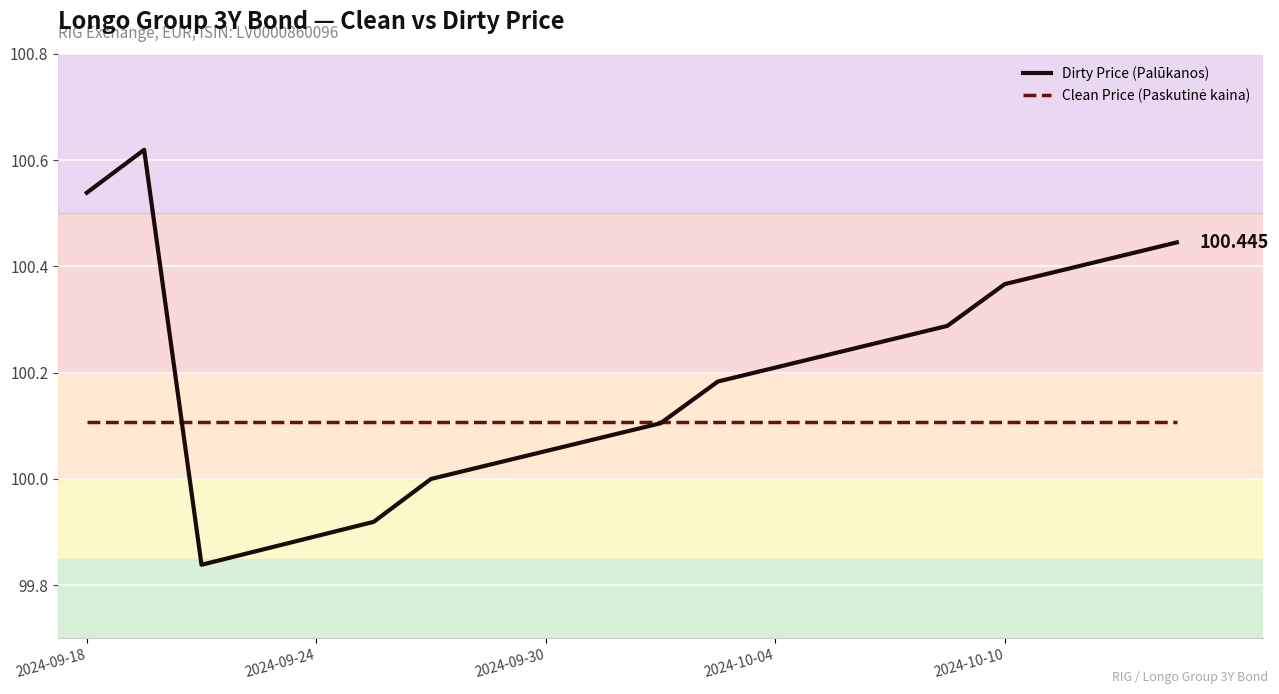

Does the chart have visible grid lines?

Yes